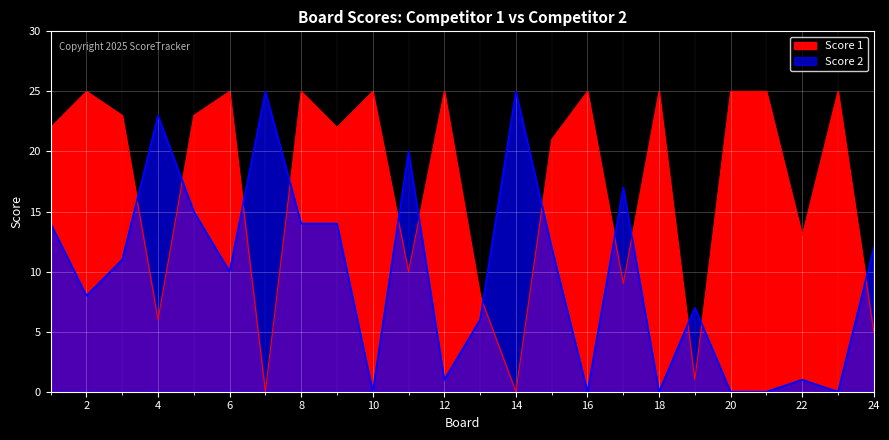

What is the sum of the Score 1 values at 13 and 3?

31